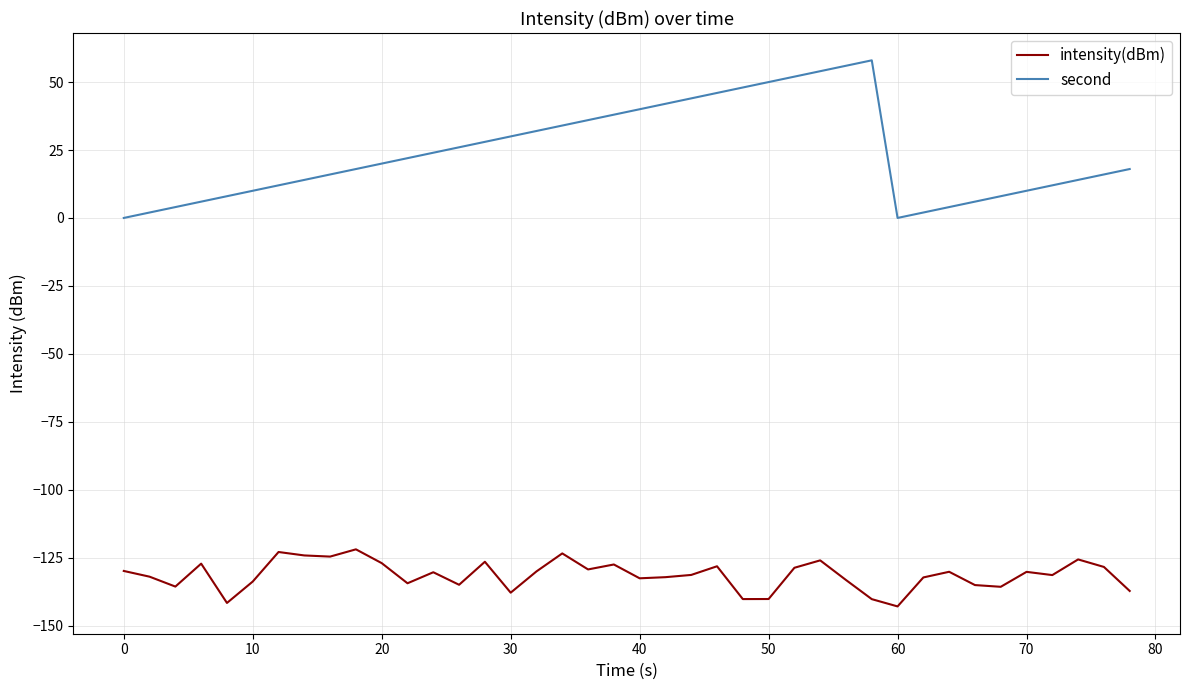

True or false: intensity(dBm) and second cross at least once.

False